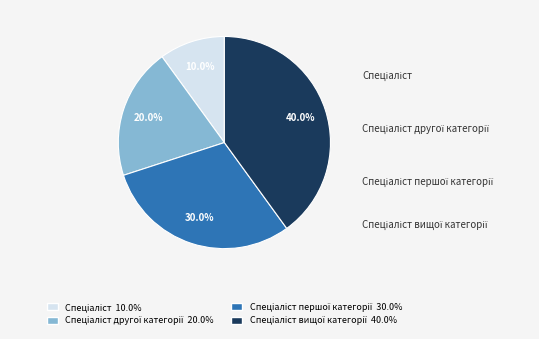

Count the number of slices in the pie.

4